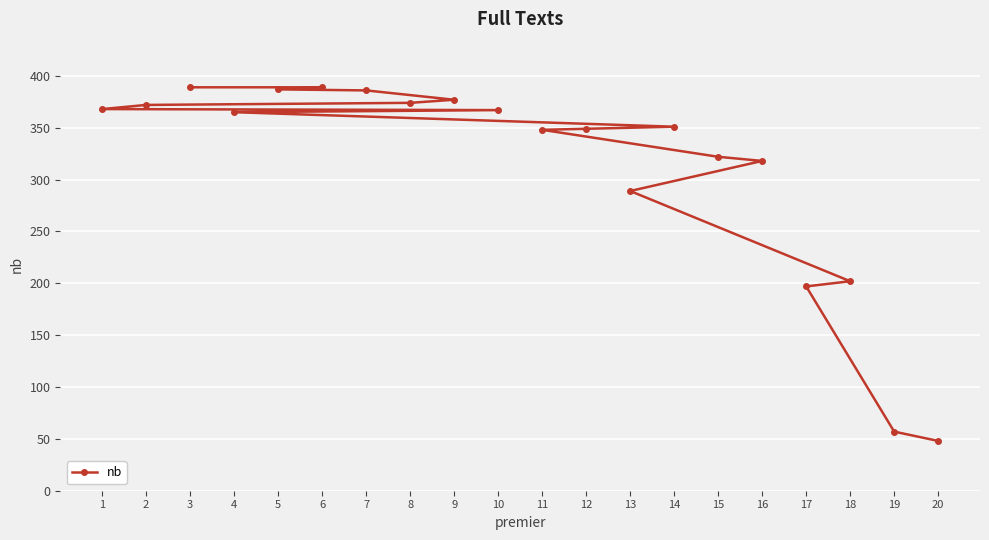

What is the minimum value shown in the chart?

48